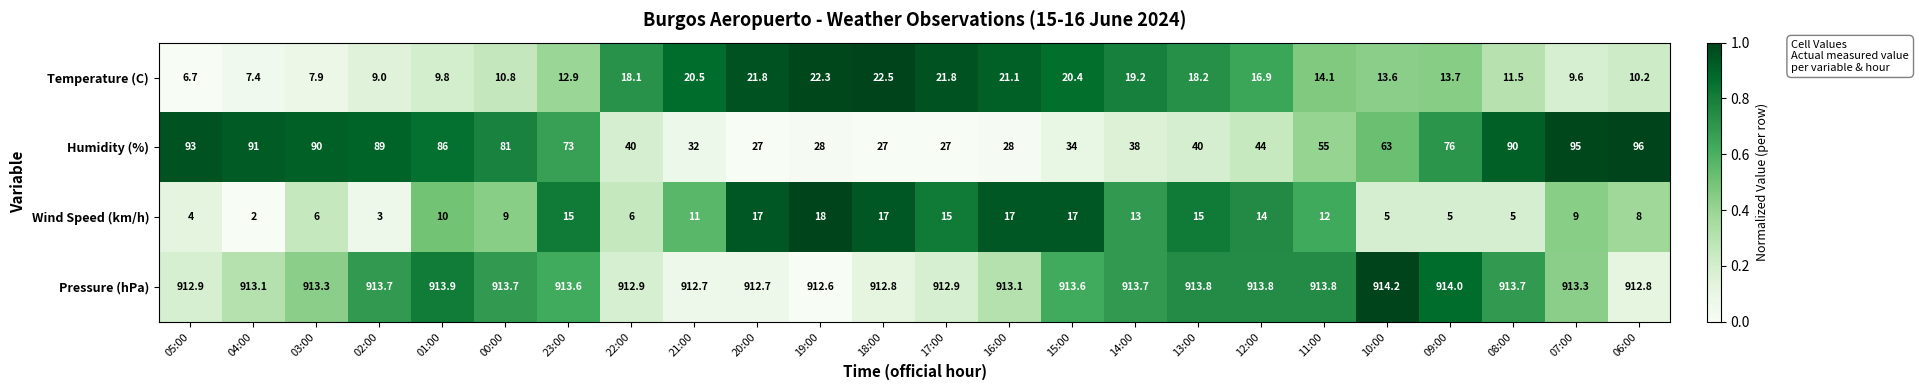

What is the maximum value for Temperature (C)?

22.5